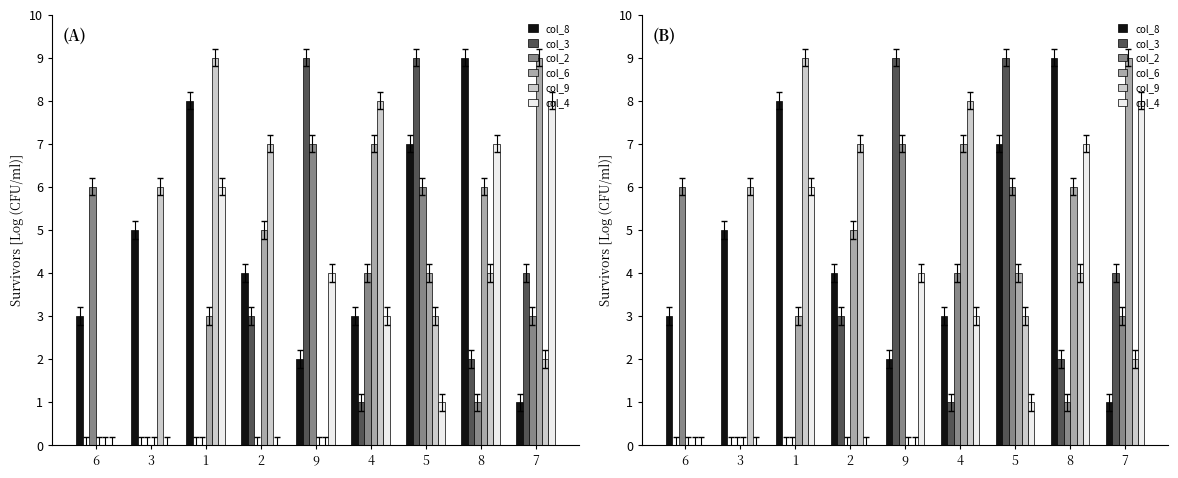

Are the bars grouped side by side (vs. stacked)?

Yes